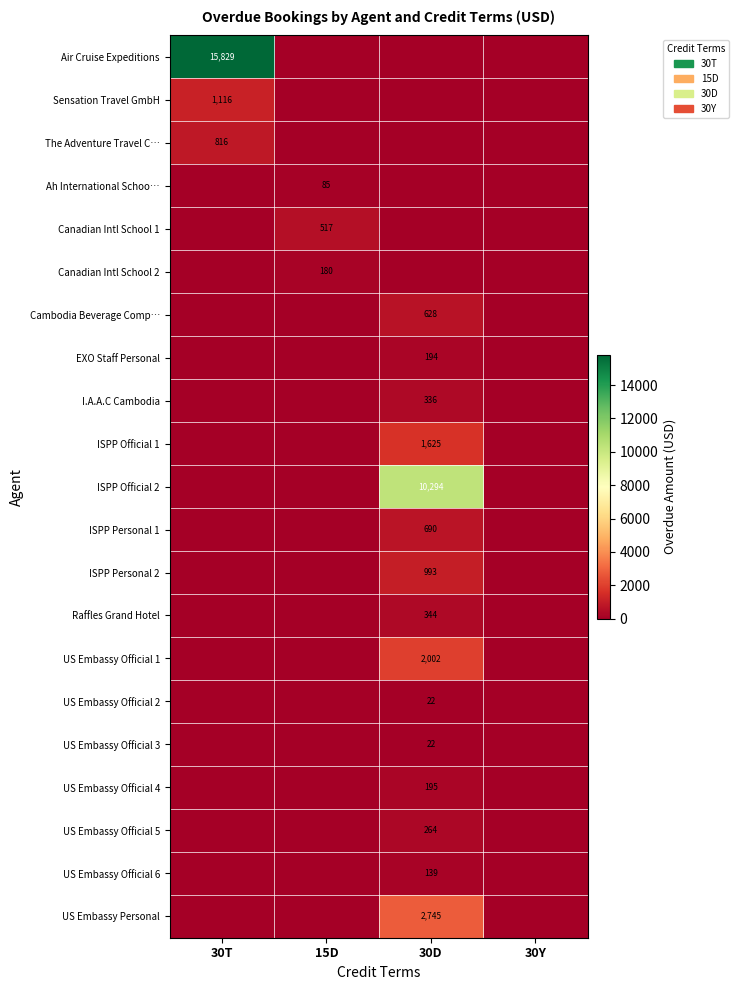

Between 30T and 30Y, which is larger?

30T